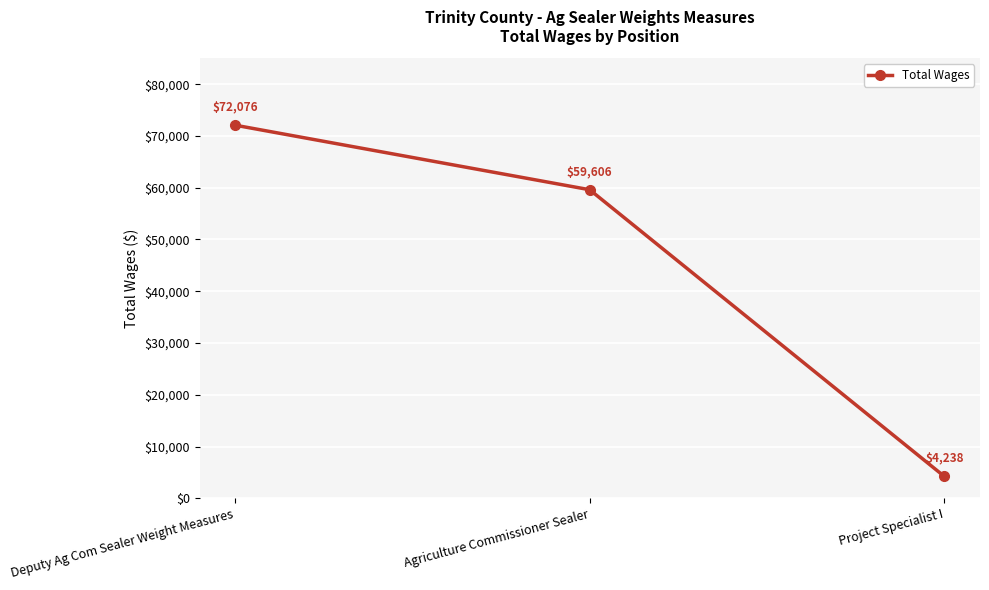

List the labels in order of value, smallest first.

Project Specialist I, Agriculture Commissioner Sealer, Deputy Ag Com Sealer Weight Measures